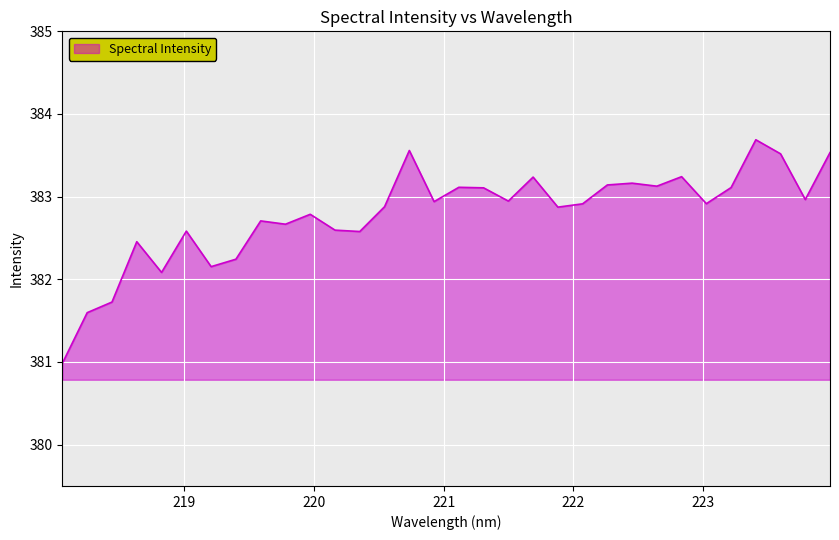

What is the average value?

382.8